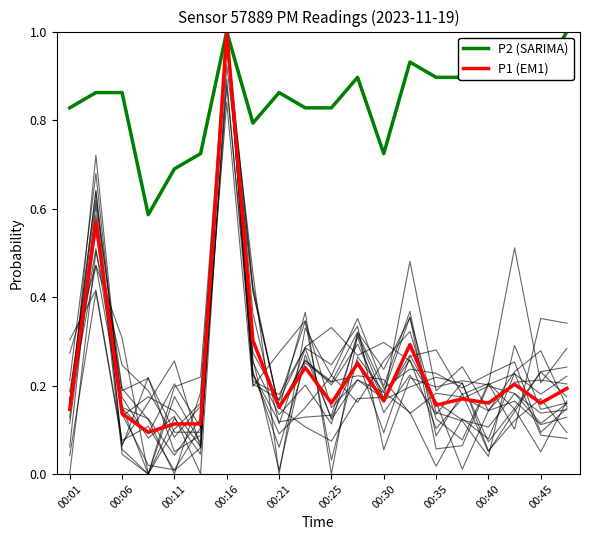

At how many categories does at least one series exceed 0?

20